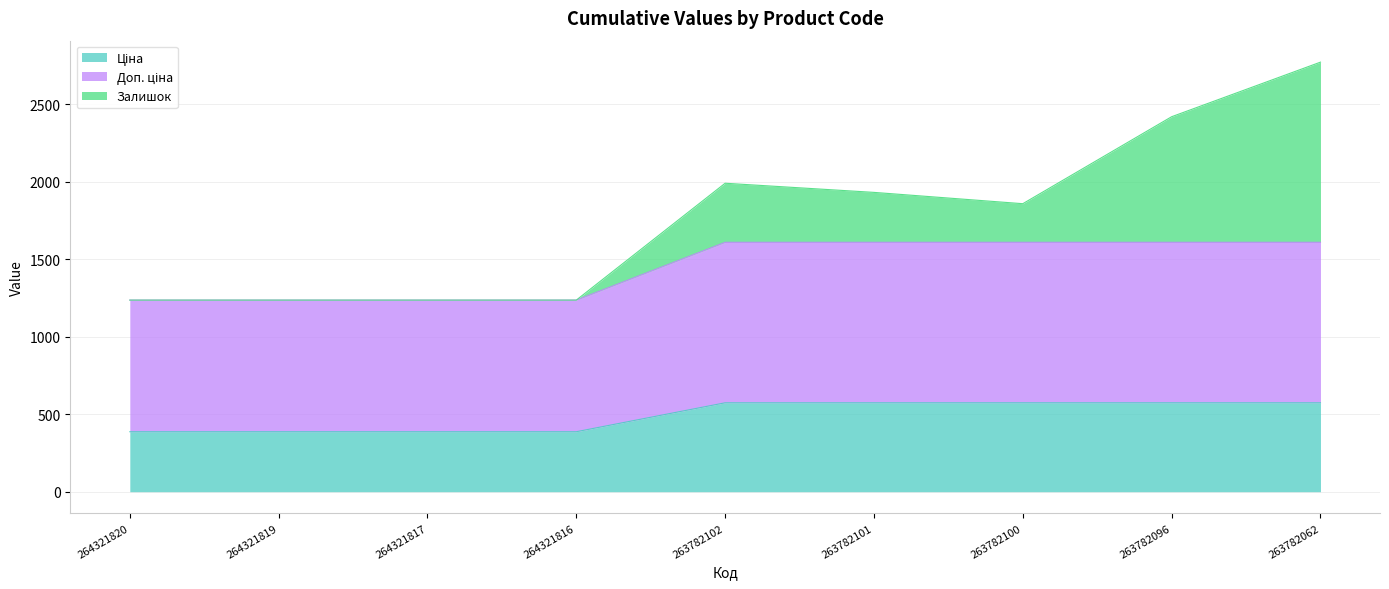

True or false: Ціна and Доп. ціна intersect in this chart.

False